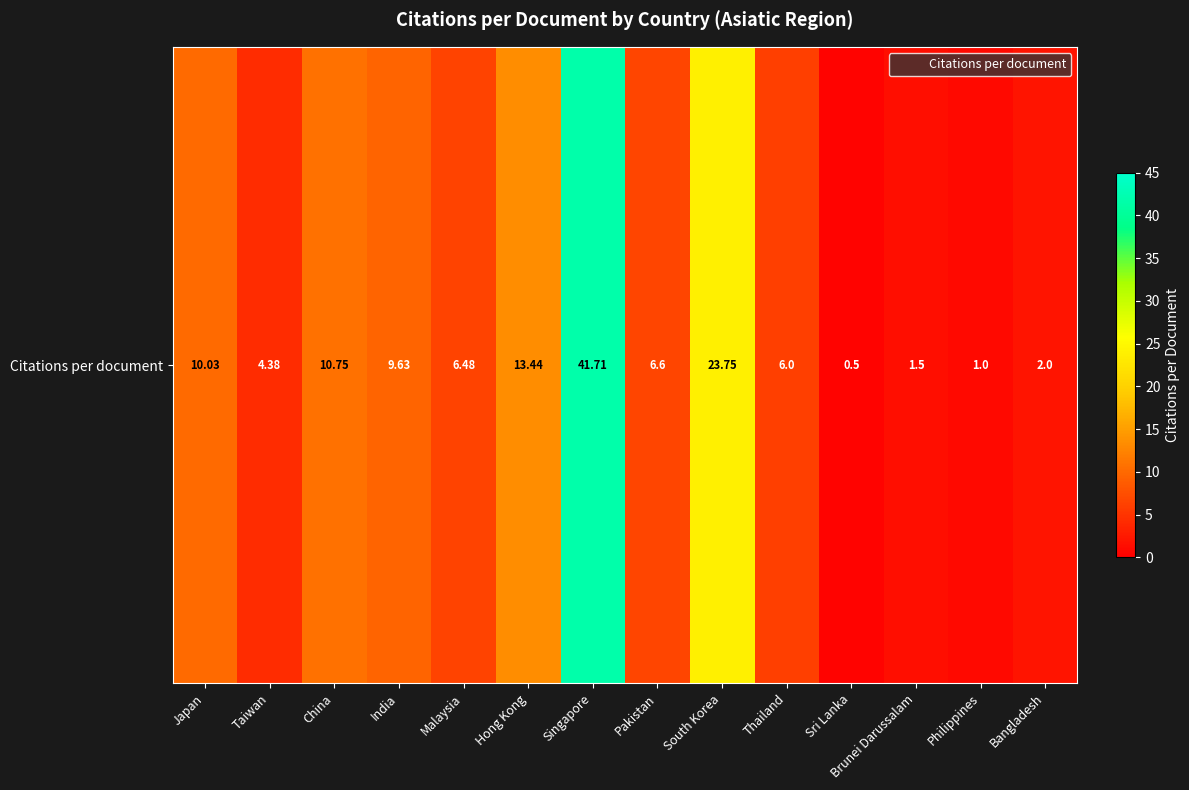

Reading left to right, what are all the values shown in this chart?

Japan=10.0	Taiwan=4.4	China=10.8	India=9.6	Malaysia=6.5	Hong Kong=13.4	Singapore=41.7	Pakistan=6.6	South Korea=23.8	Thailand=6.0	Sri Lanka=0.5	Brunei Darussalam=1.5	Philippines=1.0	Bangladesh=2.0